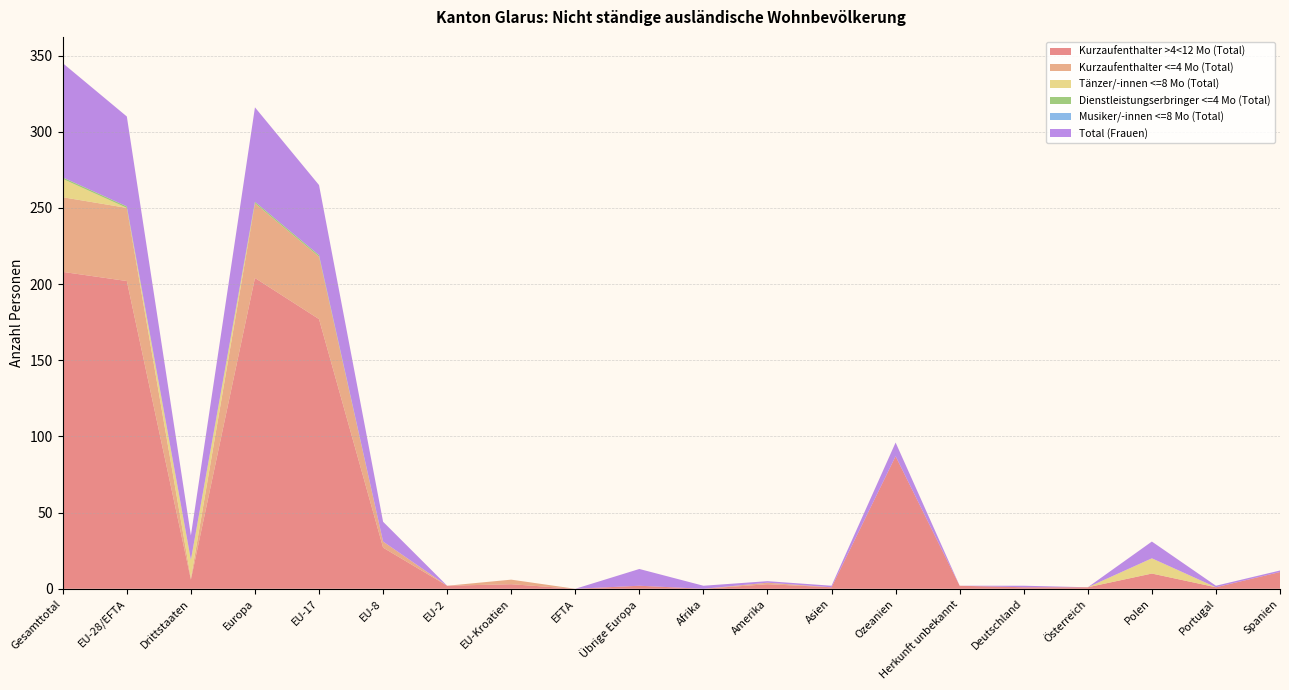

Reading left to right, what are all the values shown in this chart?

Kurzaufenthalter >4<12 Mo (Total): 208	202	6	204	177	27	2	3	0	2	0	3	1	87	2	1	1	10	1	11
Kurzaufenthalter <=4 Mo (Total): 49	48	1	49	41	4	0	3	0	0	0	1	0	0	0	0	0	0	0	0
Tänzer/-innen <=8 Mo (Total): 12	0	12	0	0	0	0	0	0	0	0	0	0	0	0	0	0	10	0	0
Dienstleistungserbringer <=4 Mo (Total): 1	1	0	1	1	0	0	0	0	0	0	0	0	0	0	0	0	0	0	0
Musiker/-innen <=8 Mo (Total): 0	0	0	0	0	0	0	0	0	0	0	0	0	0	0	0	0	0	0	0
Total (Frauen): 75	59	16	62	46	13	0	0	0	11	2	1	1	9	0	1	0	11	1	1